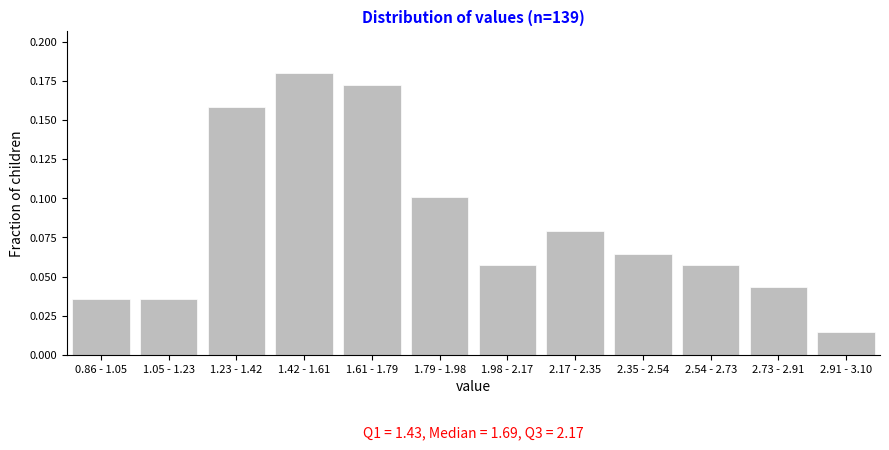

Which label corresponds to the largest value in the chart?

1.42 - 1.61